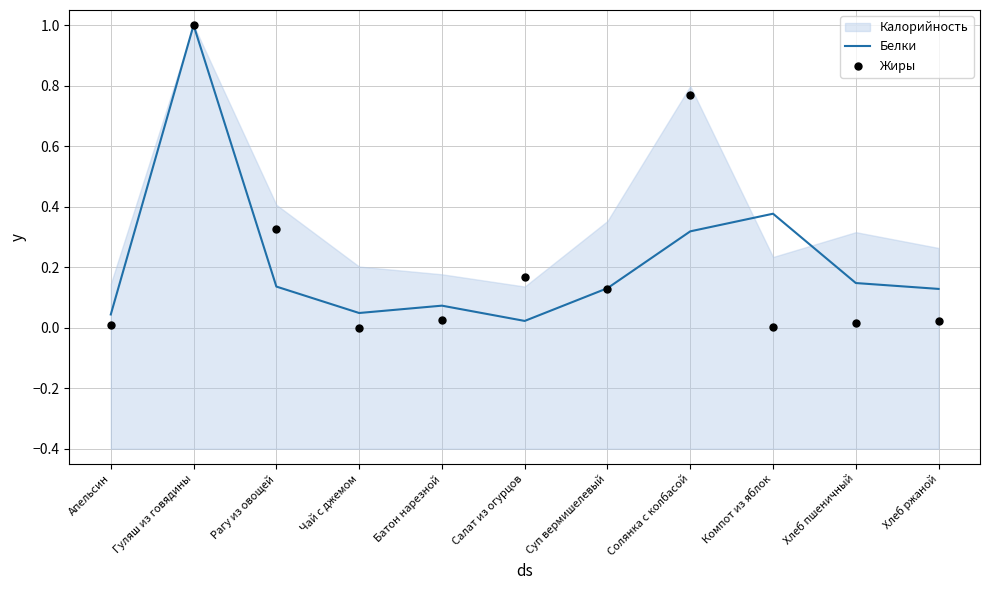

Which series has the widest spread of Y values?

Жиры